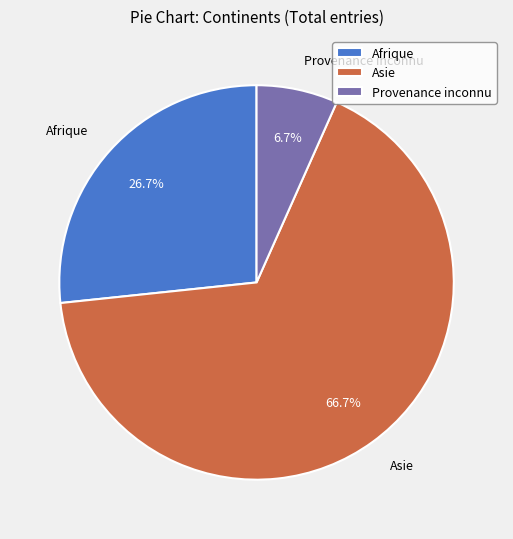

The Afrique slice represents 39% of the pie. True or false?

False